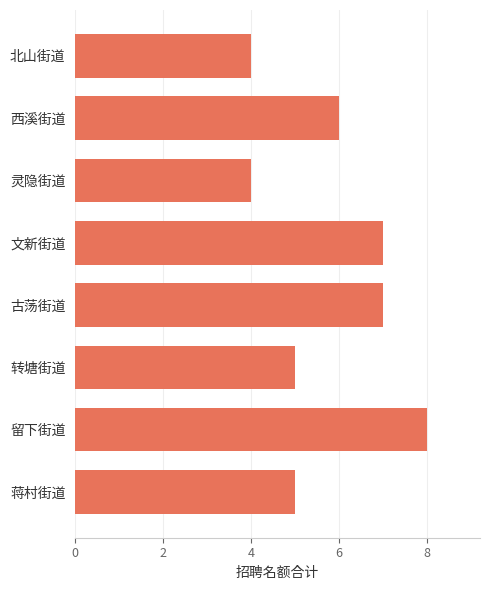

What is the approximate value at 西溪街道?

6